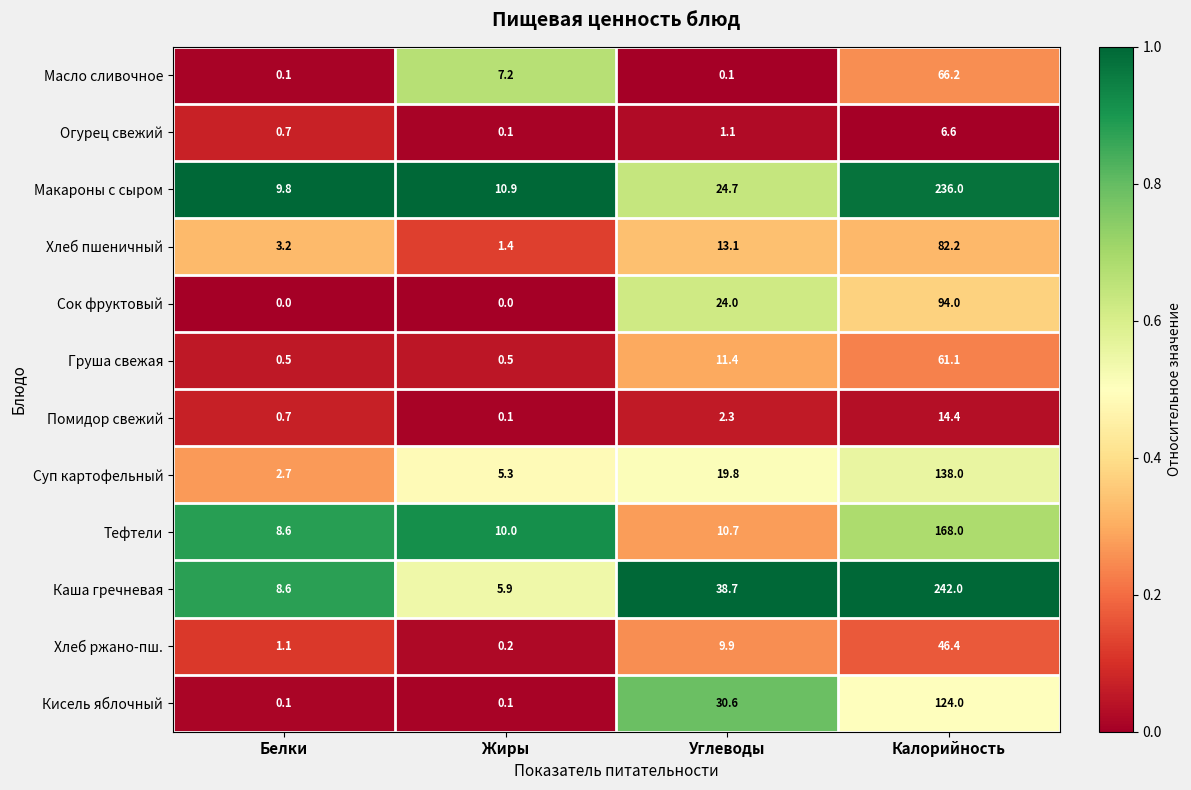

Which series has the largest range (max minus min)?

Каша гречневая